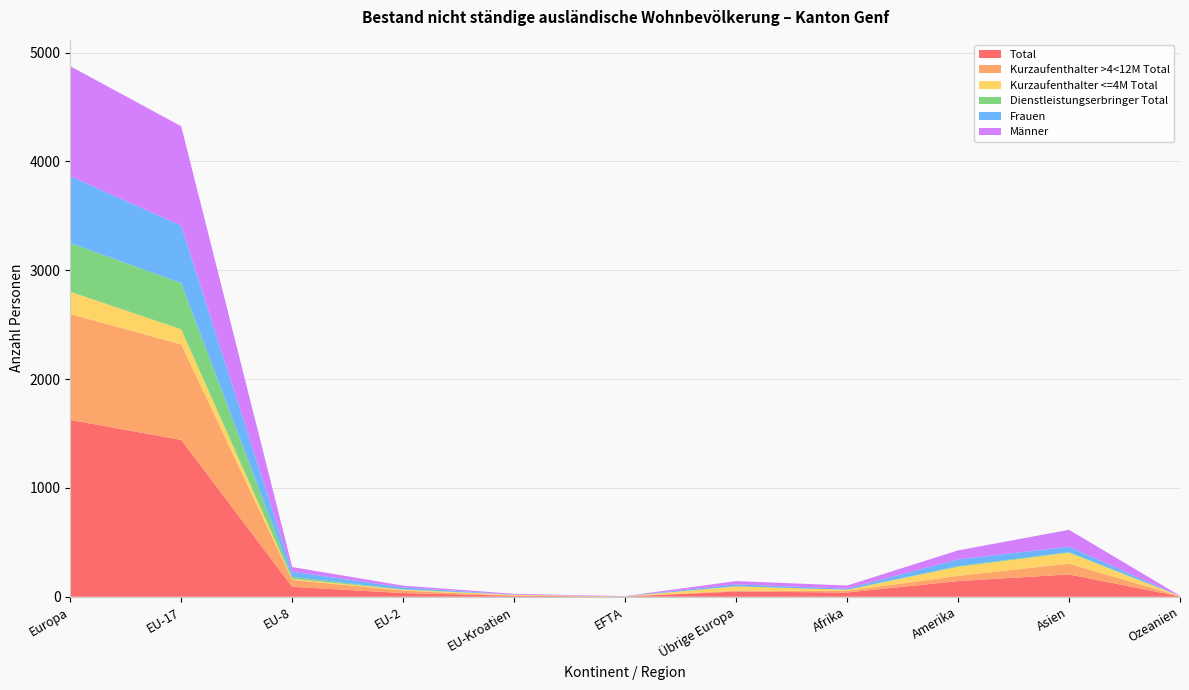

Reading left to right, list all the values displayed in this chart.

Total: Europa=1625	EU-17=1441	EU-8=91	EU-2=34	EU-Kroatien=9	EFTA=2	Übrige Europa=48	Afrika=39	Amerika=144	Asien=205	Ozeanien=3
Kurzaufenthalter >4<12M Total: Europa=973	EU-17=877	EU-8=64	EU-2=23	EU-Kroatien=0	EFTA=1	Übrige Europa=8	Afrika=15	Amerika=48	Asien=99	Ozeanien=2
Kurzaufenthalter <=4M Total: Europa=205	EU-17=139	EU-8=9	EU-2=8	EU-Kroatien=9	EFTA=0	Übrige Europa=40	Afrika=10	Amerika=82	Asien=100	Ozeanien=1
Dienstleistungserbringer Total: Europa=447	EU-17=425	EU-8=18	EU-2=3	EU-Kroatien=0	EFTA=1	Übrige Europa=0	Afrika=0	Amerika=8	Asien=6	Ozeanien=0
Frauen: Europa=614	EU-17=528	EU-8=48	EU-2=18	EU-Kroatien=1	EFTA=1	Übrige Europa=18	Afrika=10	Amerika=61	Asien=50	Ozeanien=0
Männer: Europa=1011	EU-17=913	EU-8=43	EU-2=16	EU-Kroatien=8	EFTA=1	Übrige Europa=30	Afrika=29	Amerika=83	Asien=155	Ozeanien=3